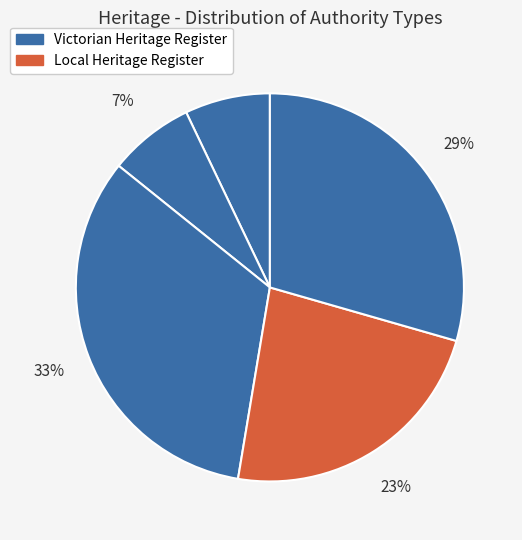

How many segments does this pie chart have?

5